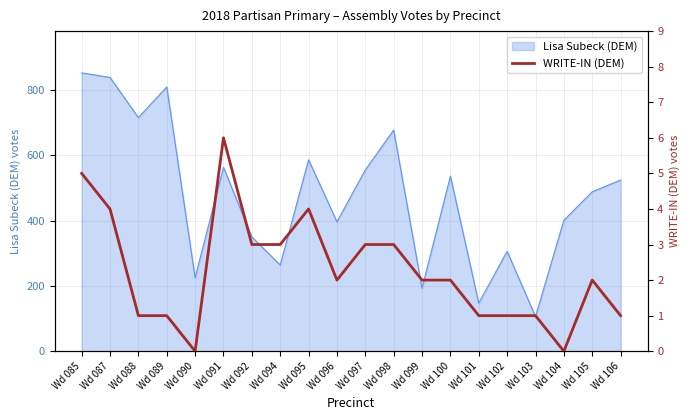

What is the sum of all values?

45